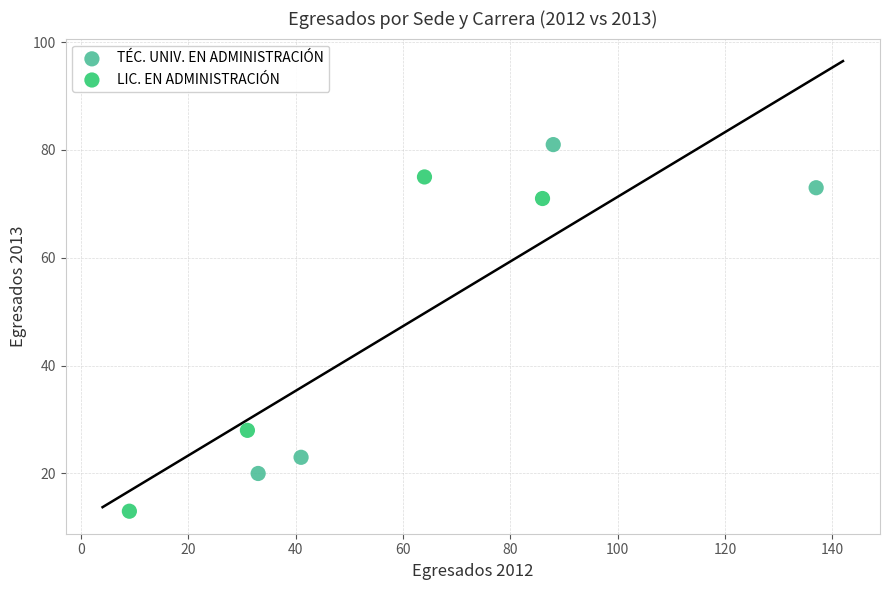

Which series contains the lowest Y value?

LIC. EN ADMINISTRACIÓN